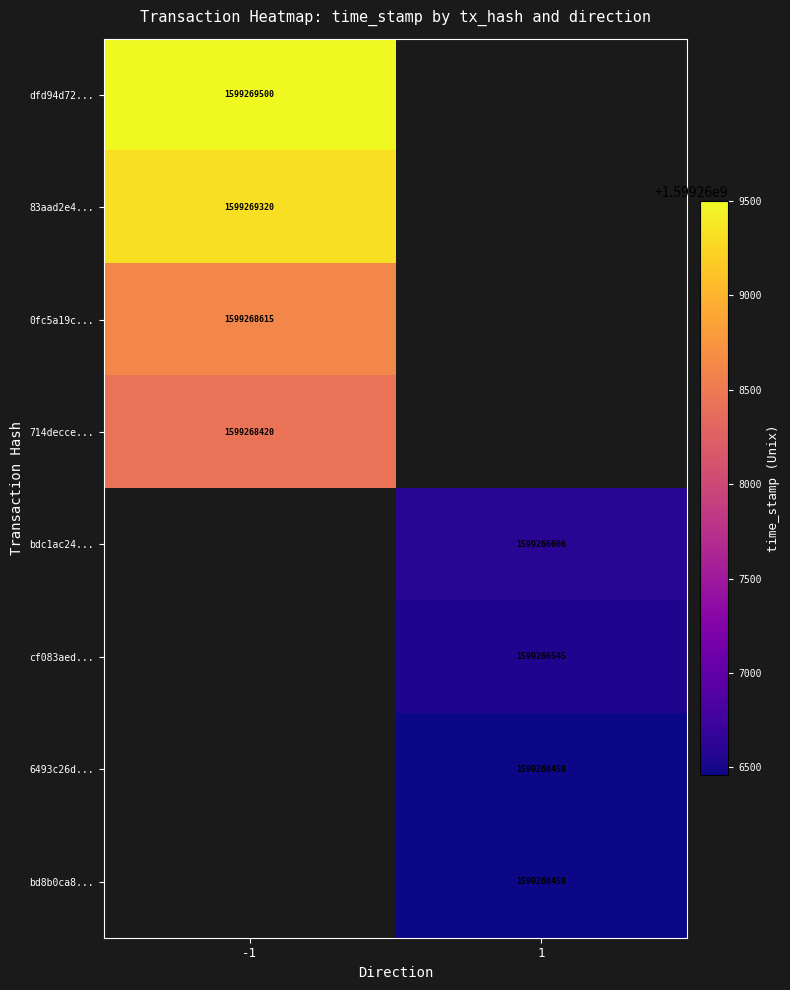

The value of bdc1ac24... at 1 is 1599266606. True or false?

True